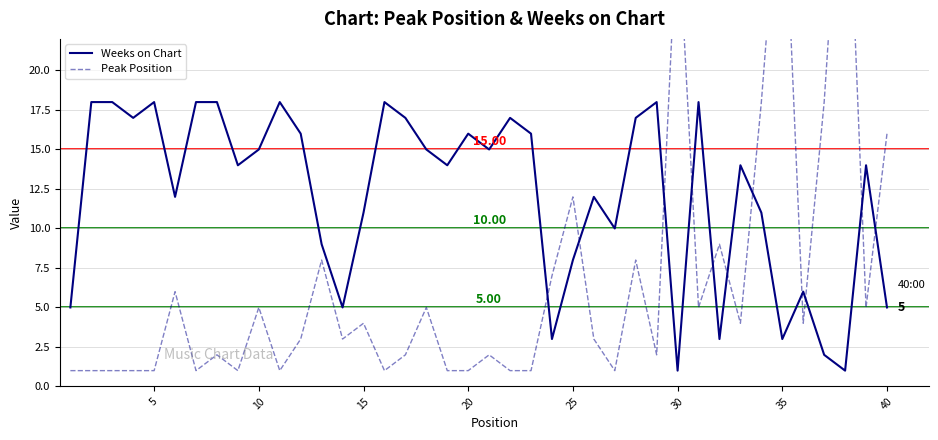

Rank the series by their maximum value, from lowest to highest.

Weeks on Chart, Peak Position